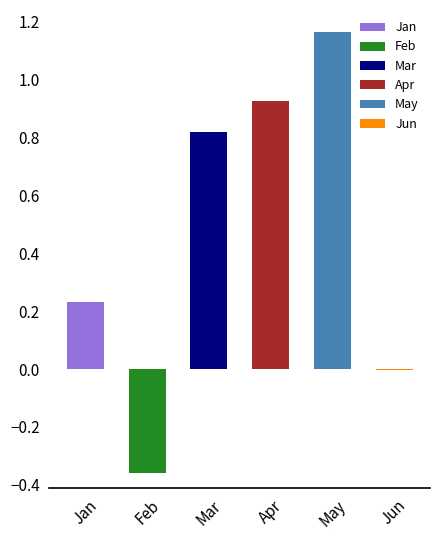

Which category has the highest value across all series?

May